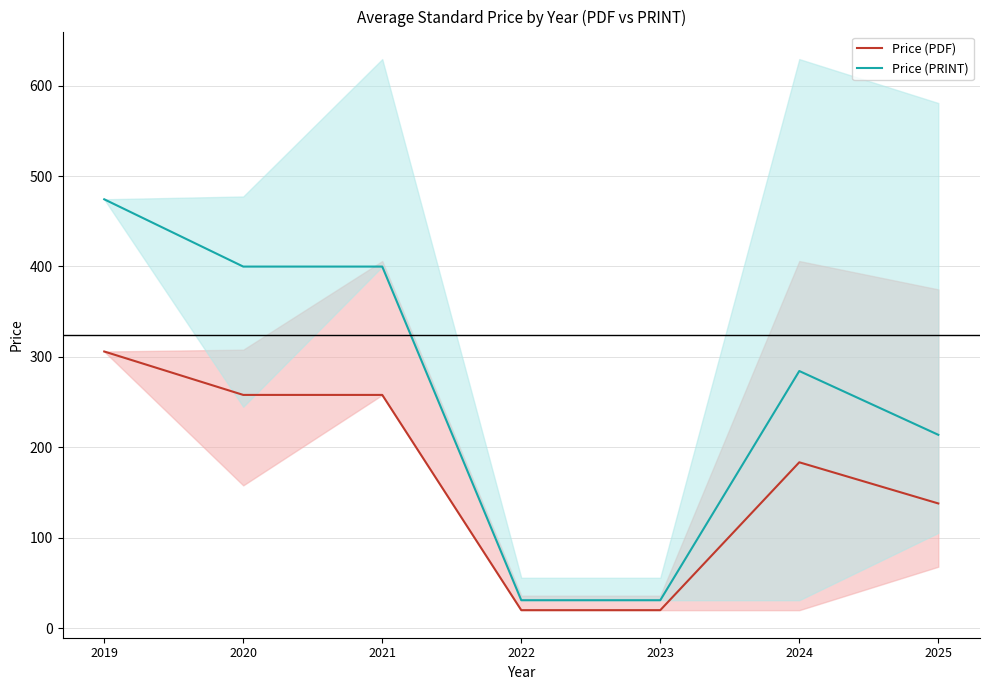

Is the value of Price (PDF) at 2019 greater than the value of Price (PRINT) at 2022?

Yes